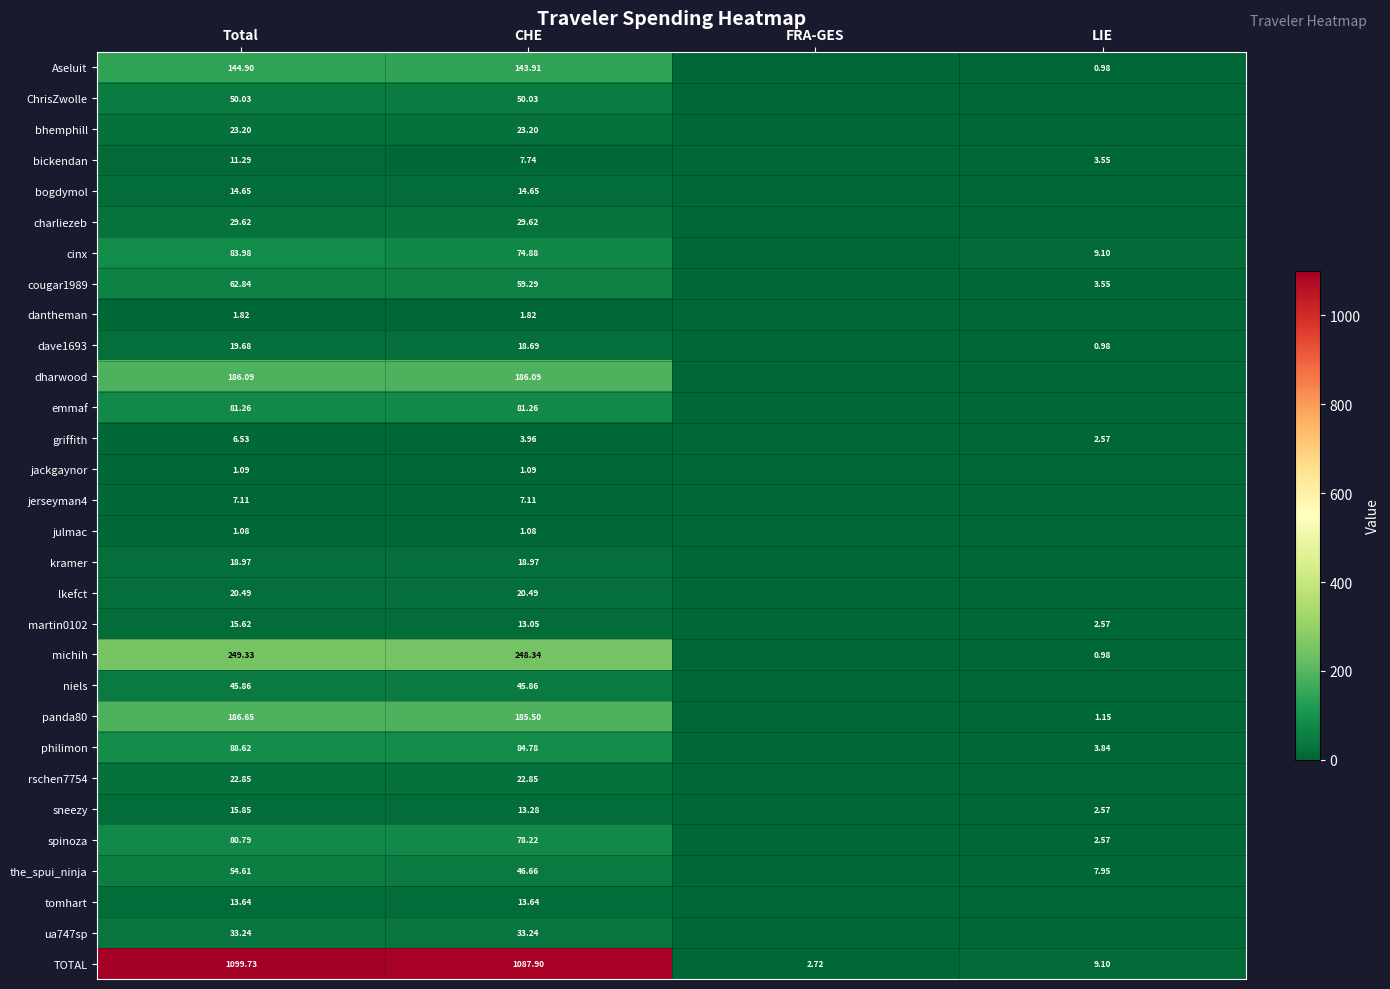

Which series changed the most between Total and CHE?

TOTAL